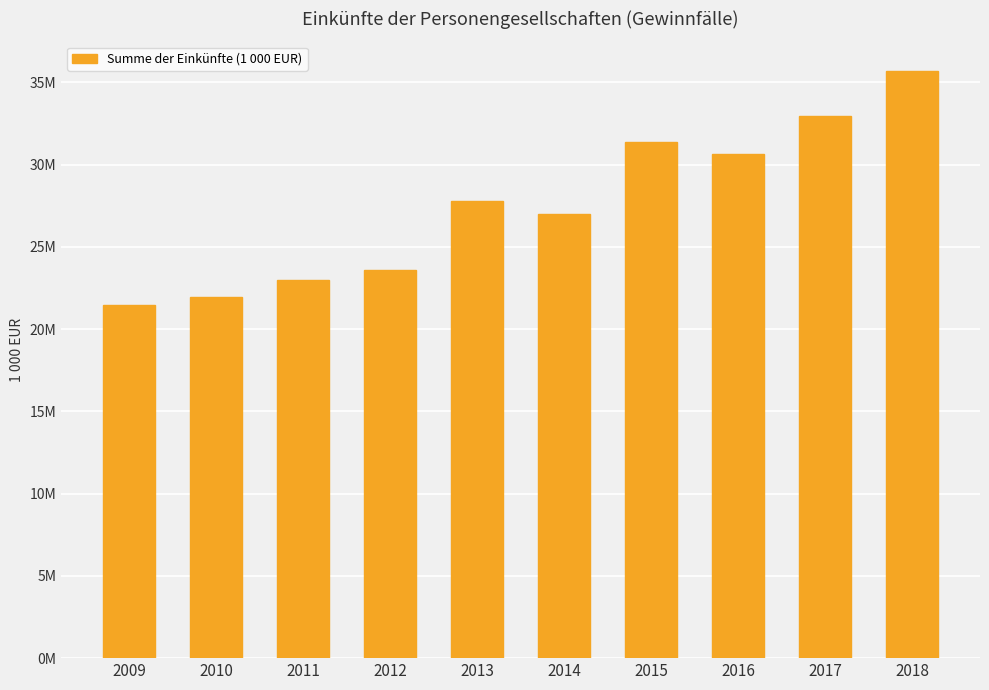

Between 2011 and 2018, which is larger?

2018